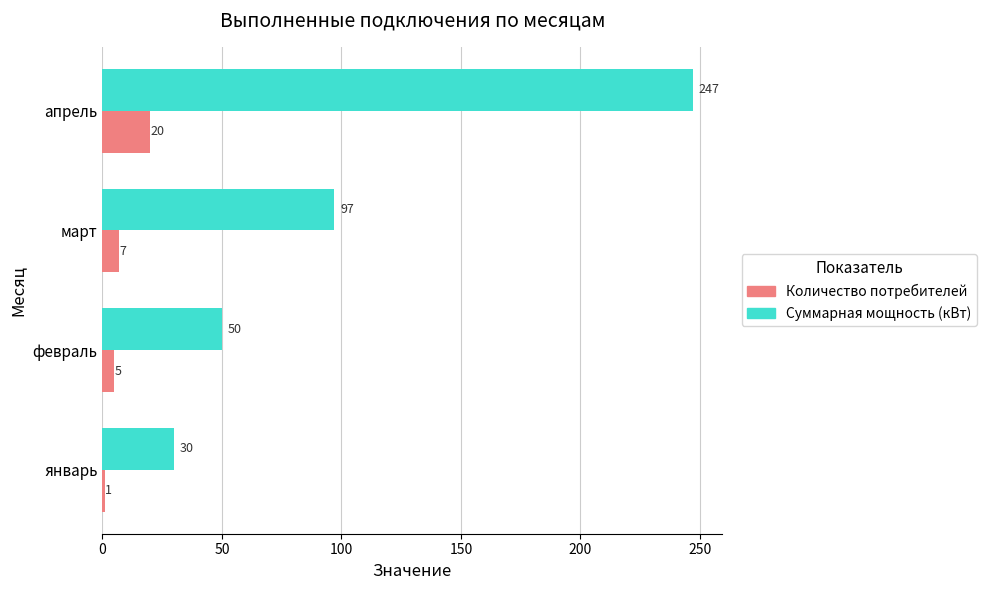

The value of Количество потребителей at март is 7. True or false?

True